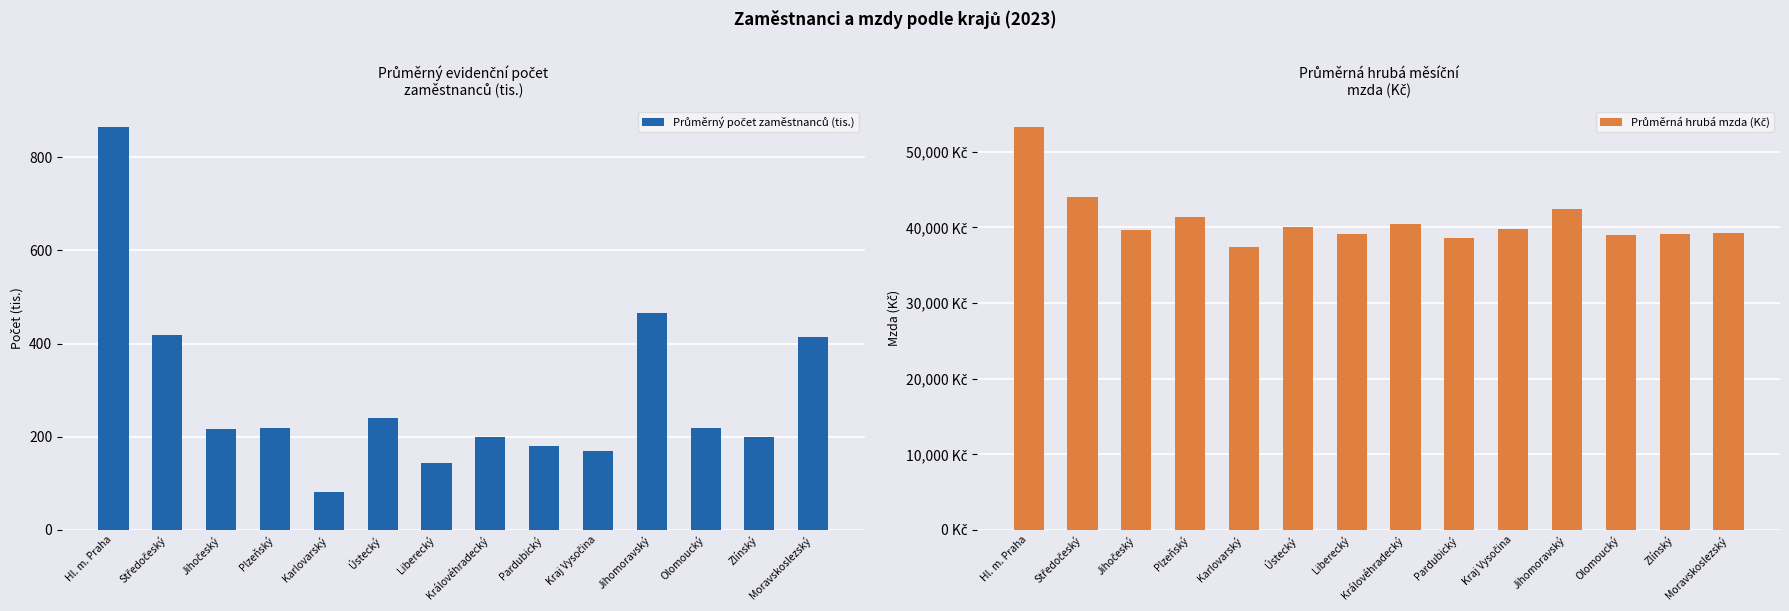

True or false: Průměrný počet zaměstnanců (tis.) has a value of 1260.7 at Hl. m. Praha.

False